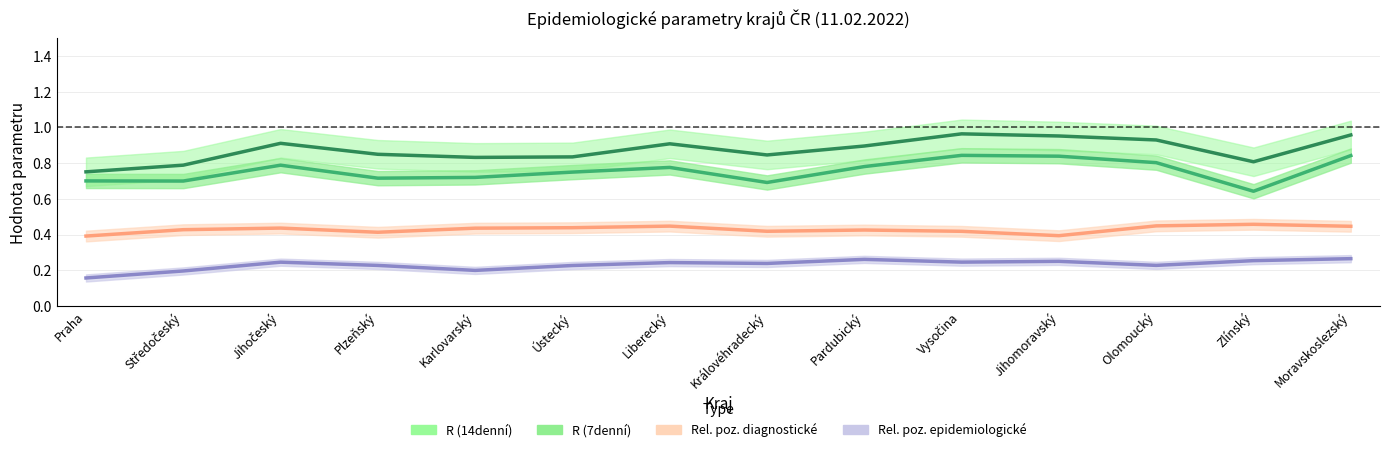

True or false: rel_poz_epid and rel_poz_diag cross at least once.

False